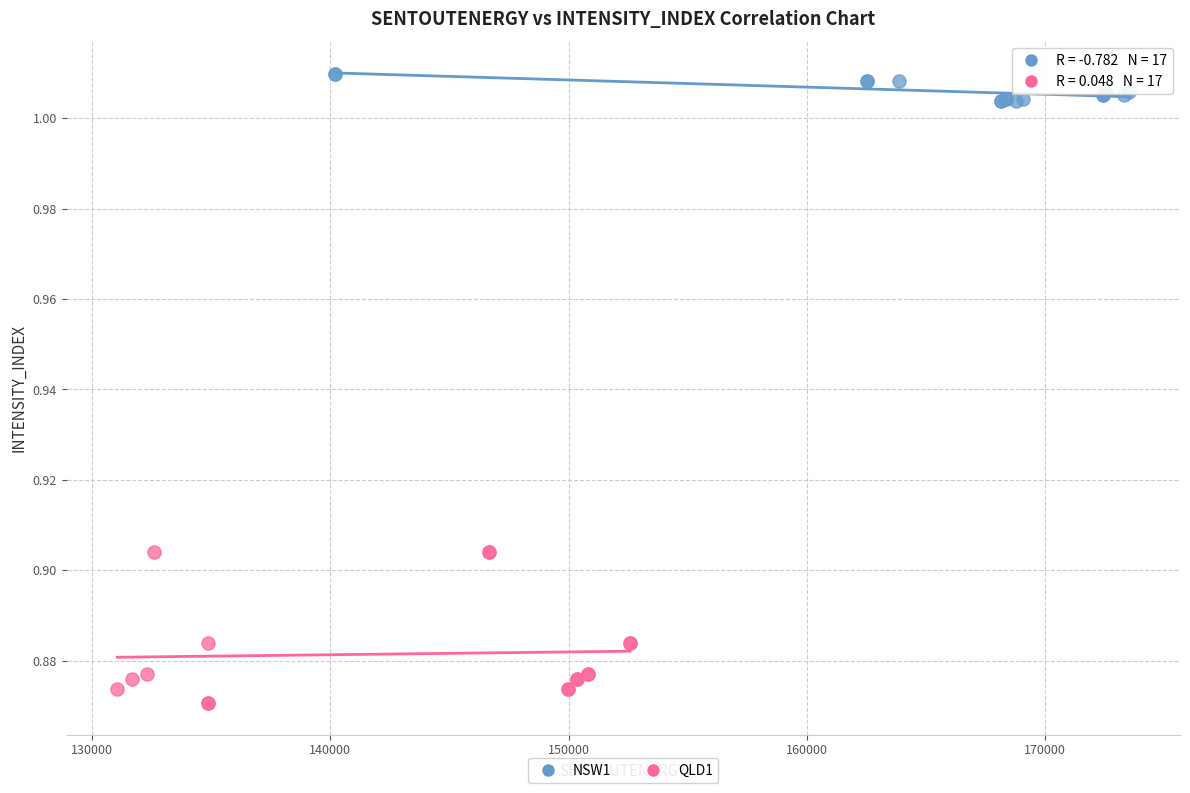

Which series has the largest Y range (max minus min)?

QLD1